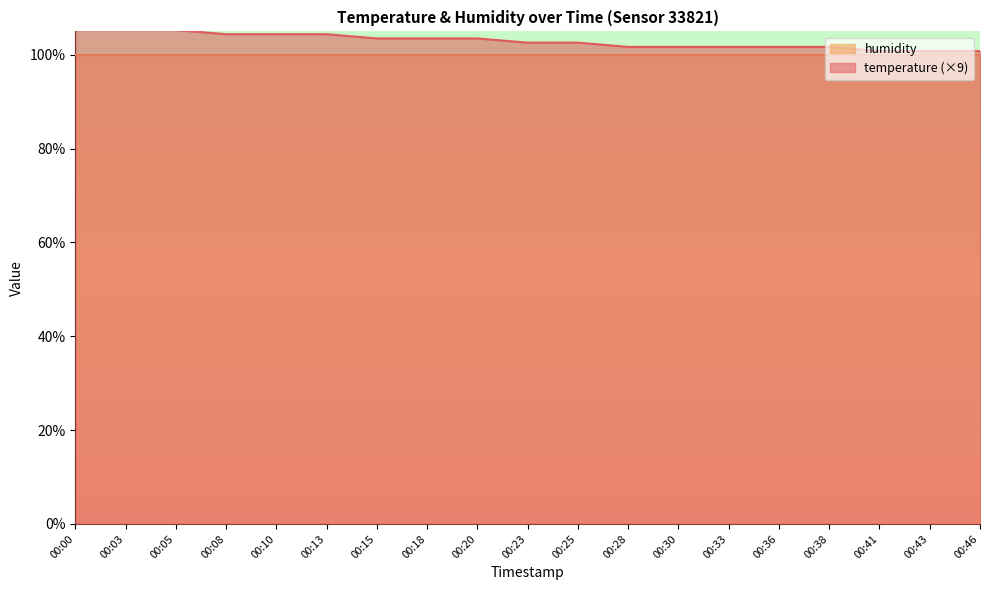

How many values are below 102?

8